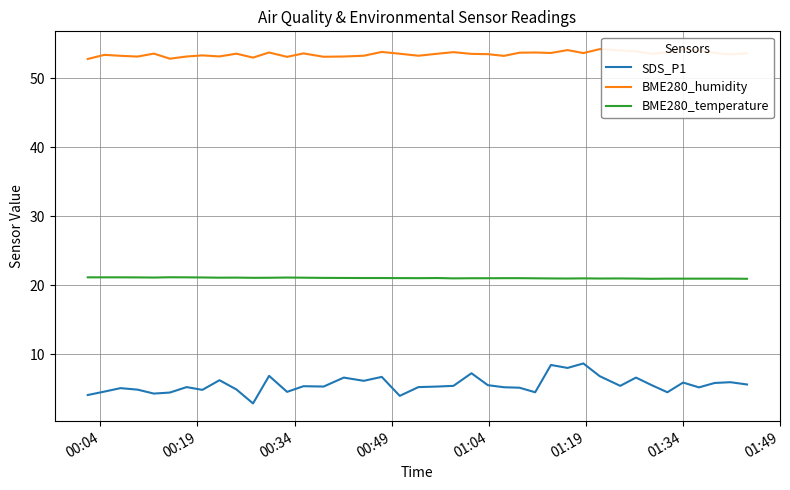

Count the number of categories in the chart.

40